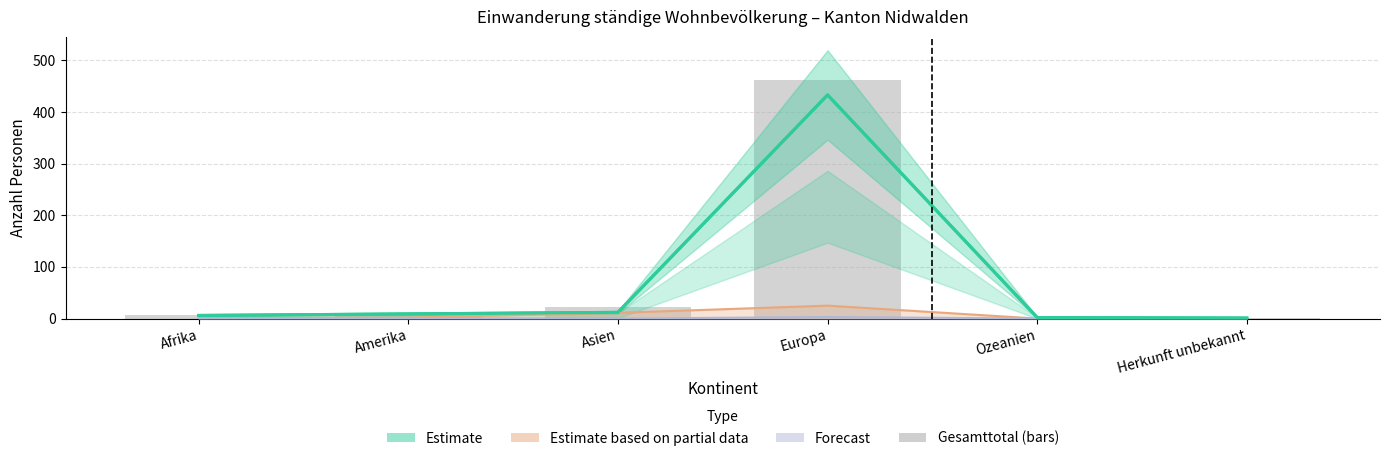

List the labels in order of value, largest first.

Europa, Asien, Amerika, Afrika, Ozeanien, Herkunft unbekannt